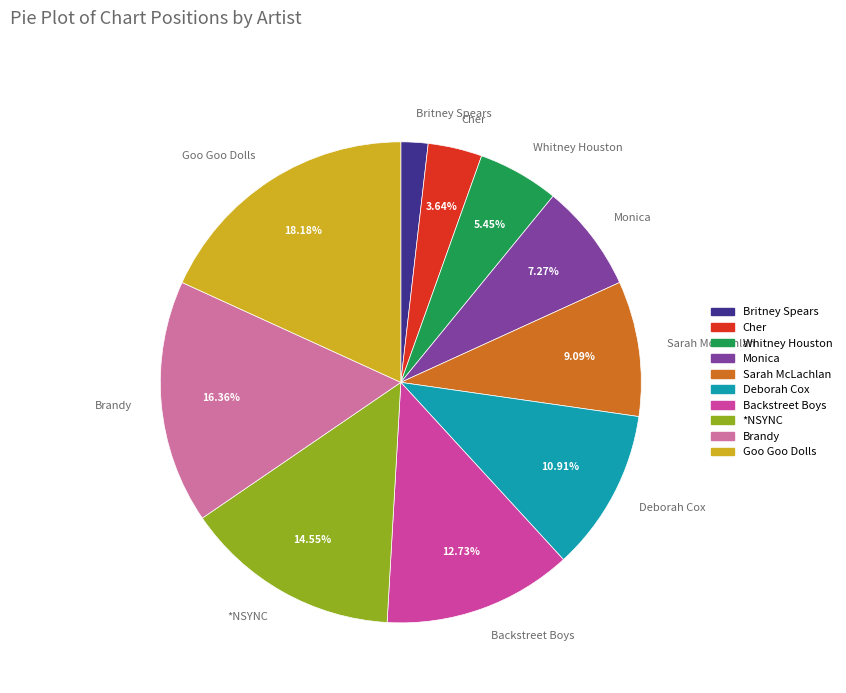

Does any single category account for the majority?

No